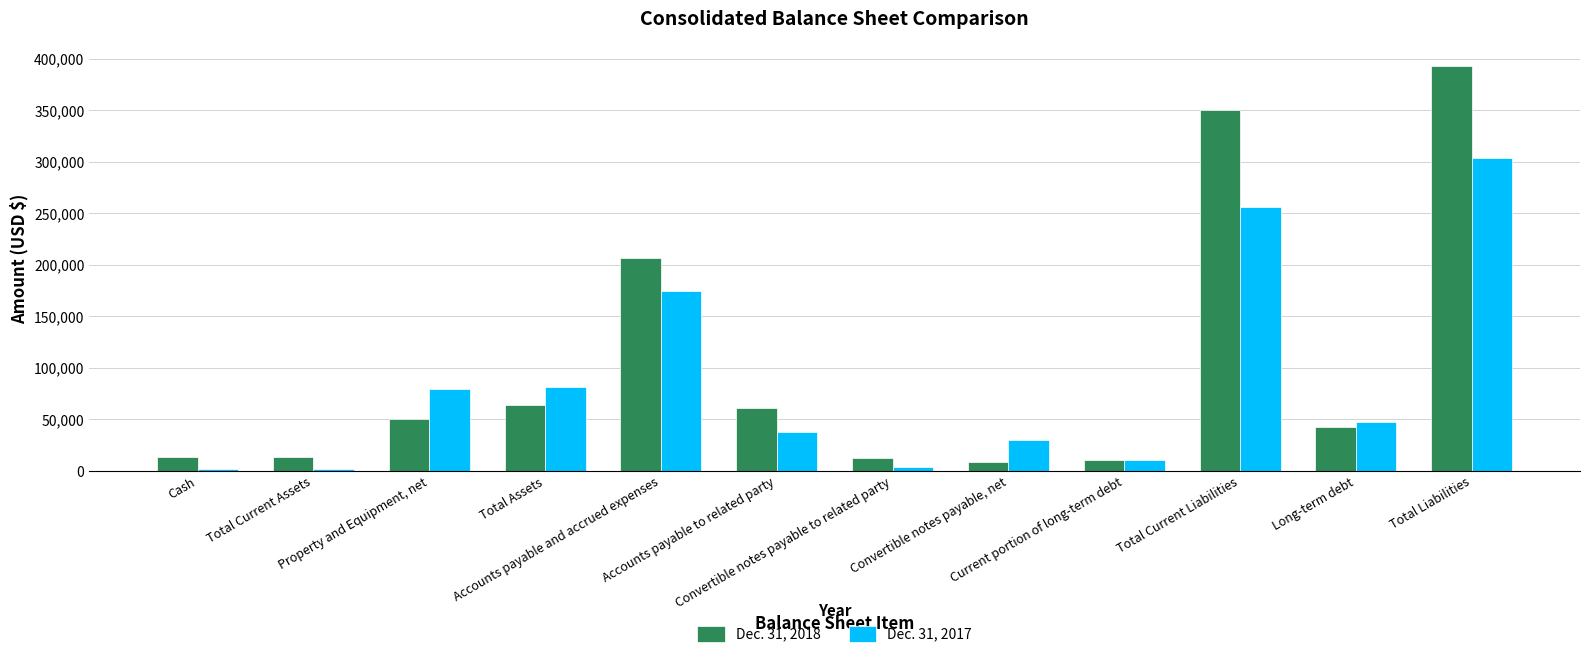

List the series in order of their overall mean, lowest first.

Dec. 31, 2017, Dec. 31, 2018